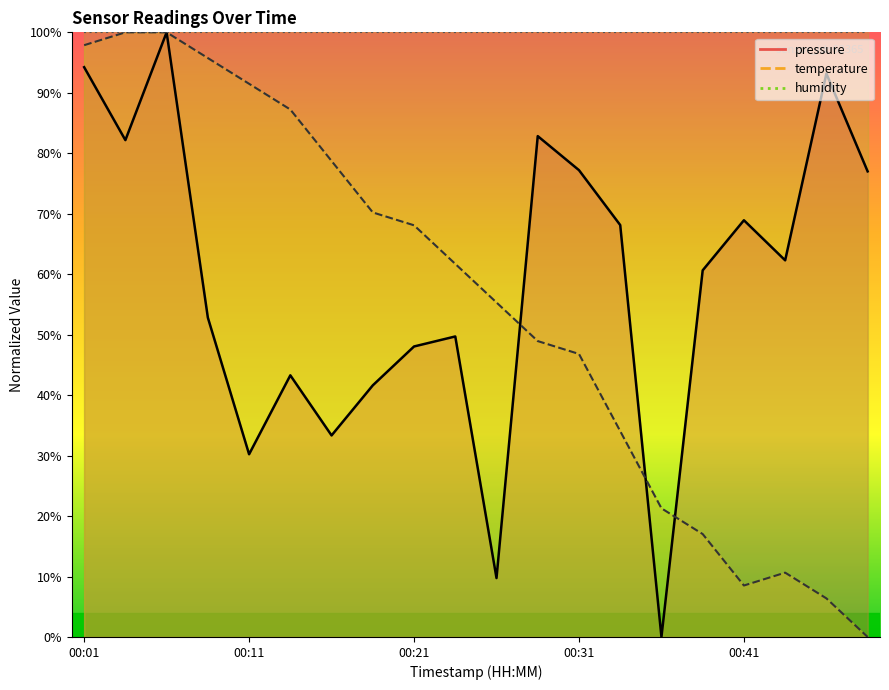

At how many categories does at least one series exceed 73?

11